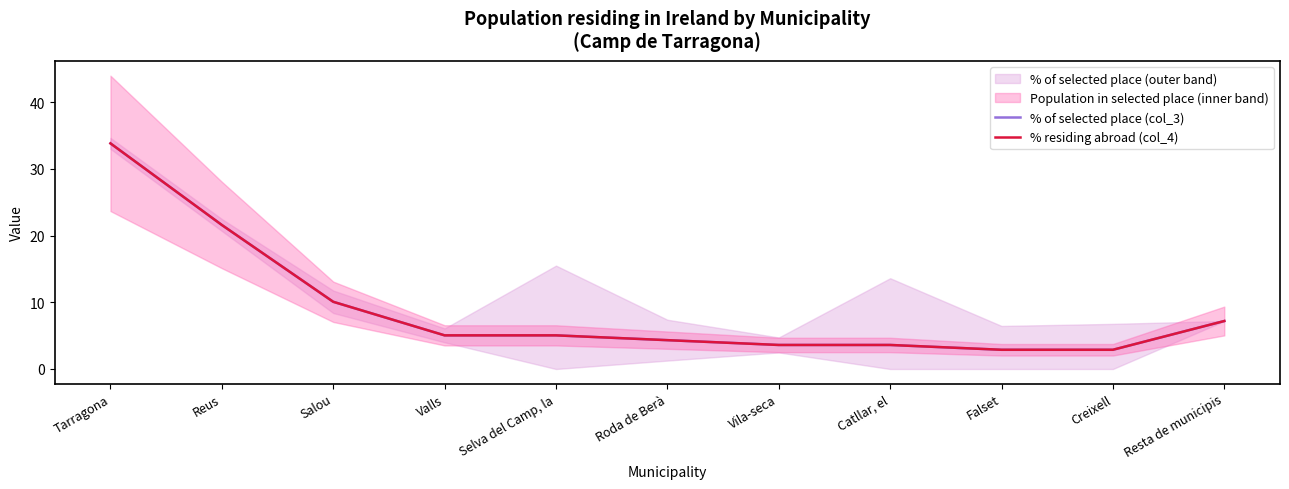

At Valls, list the series in order from largest to smallest.

% of selected place (col_3), % residing abroad (col_4)